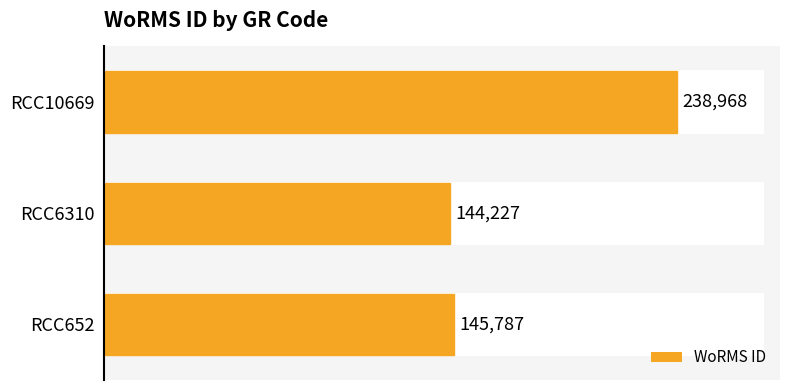

Which label corresponds to the smallest value in the chart?

RCC6310